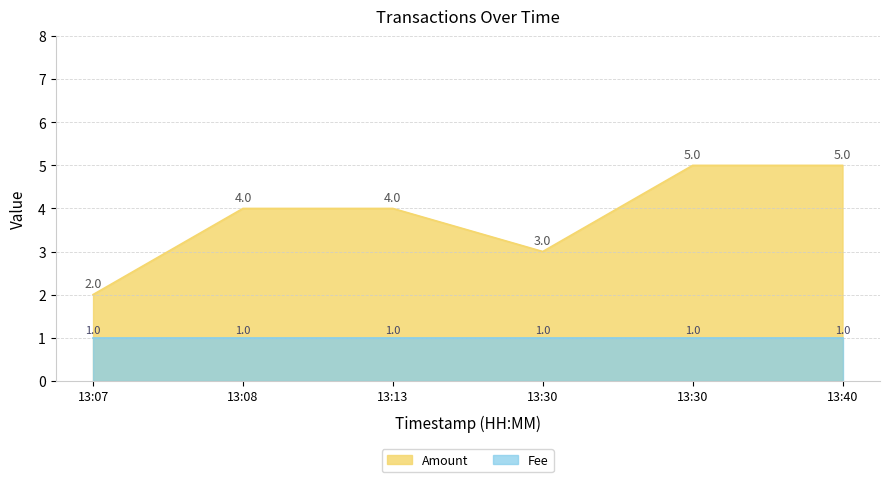

At which category does the data reach its first local valley?

13:30